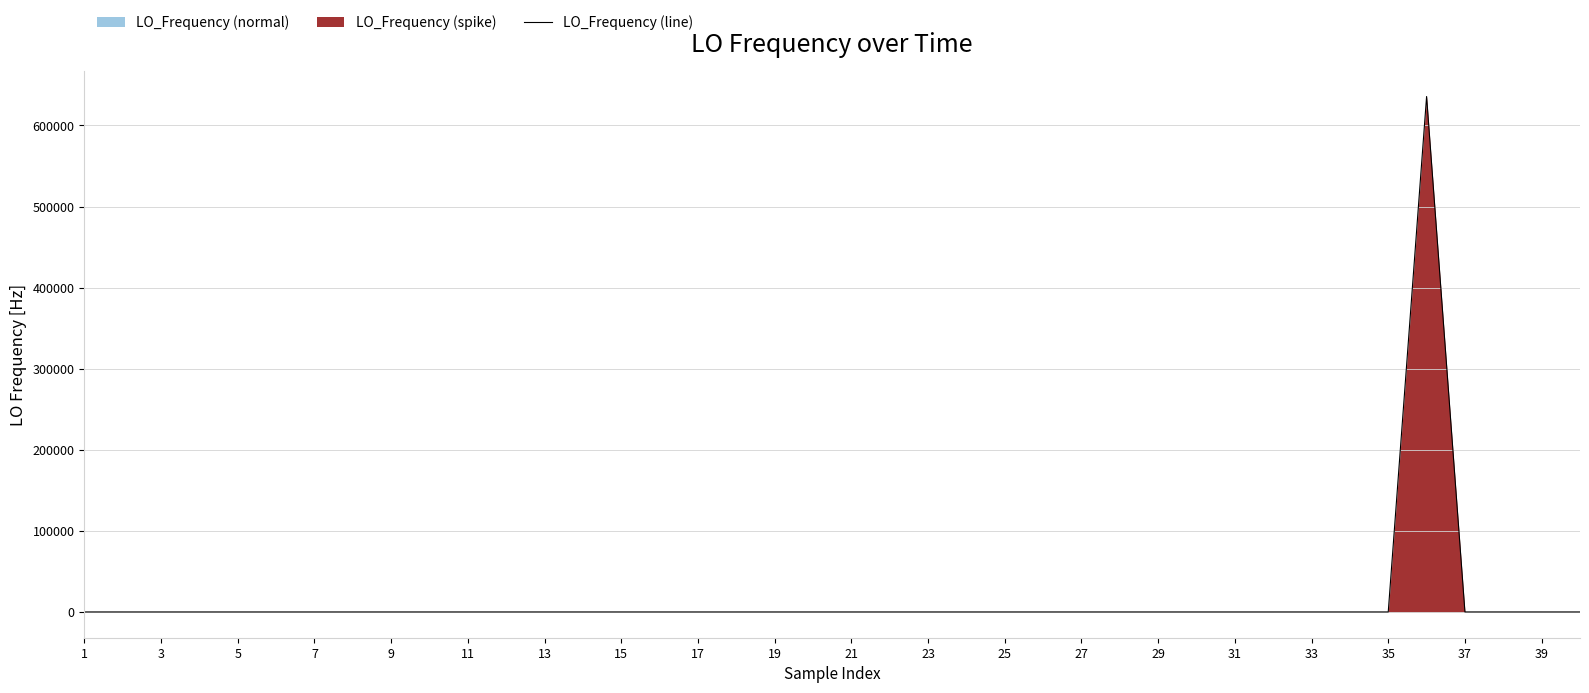

What is the maximum value for LO_Frequency (line)?

635707.0